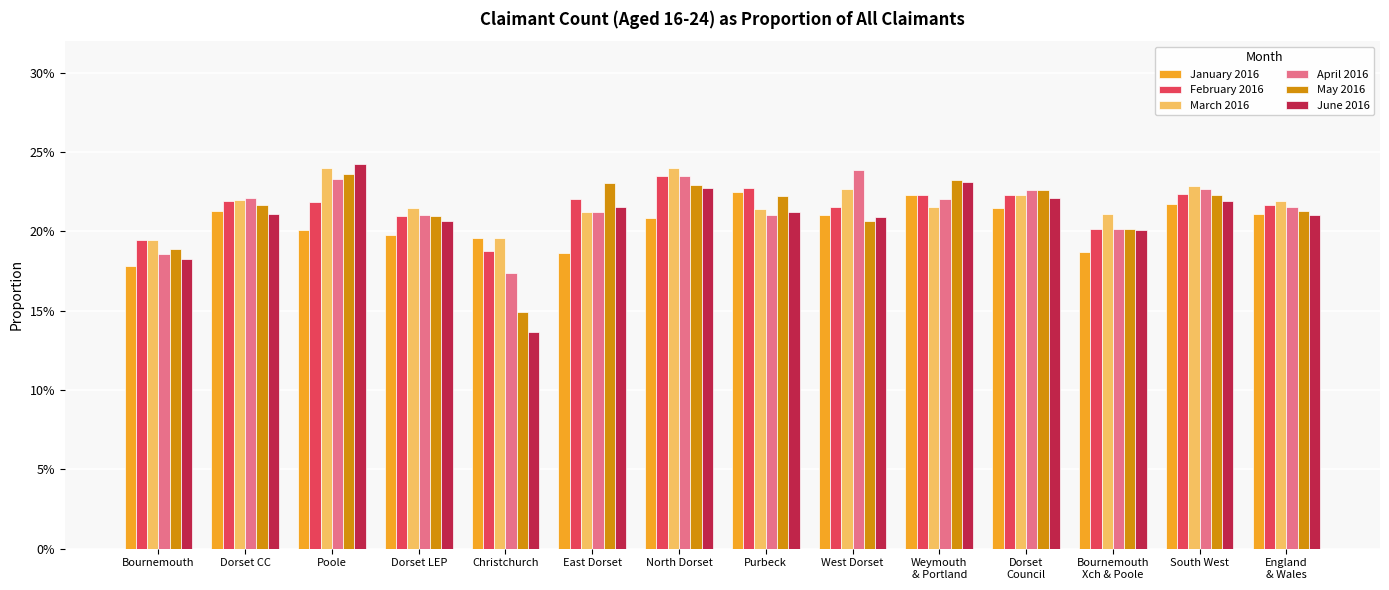

What are all the series names shown in the legend?

January 2016, February 2016, March 2016, April 2016, May 2016, June 2016